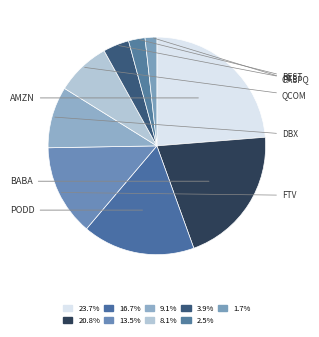

Does any single category account for the majority?

No